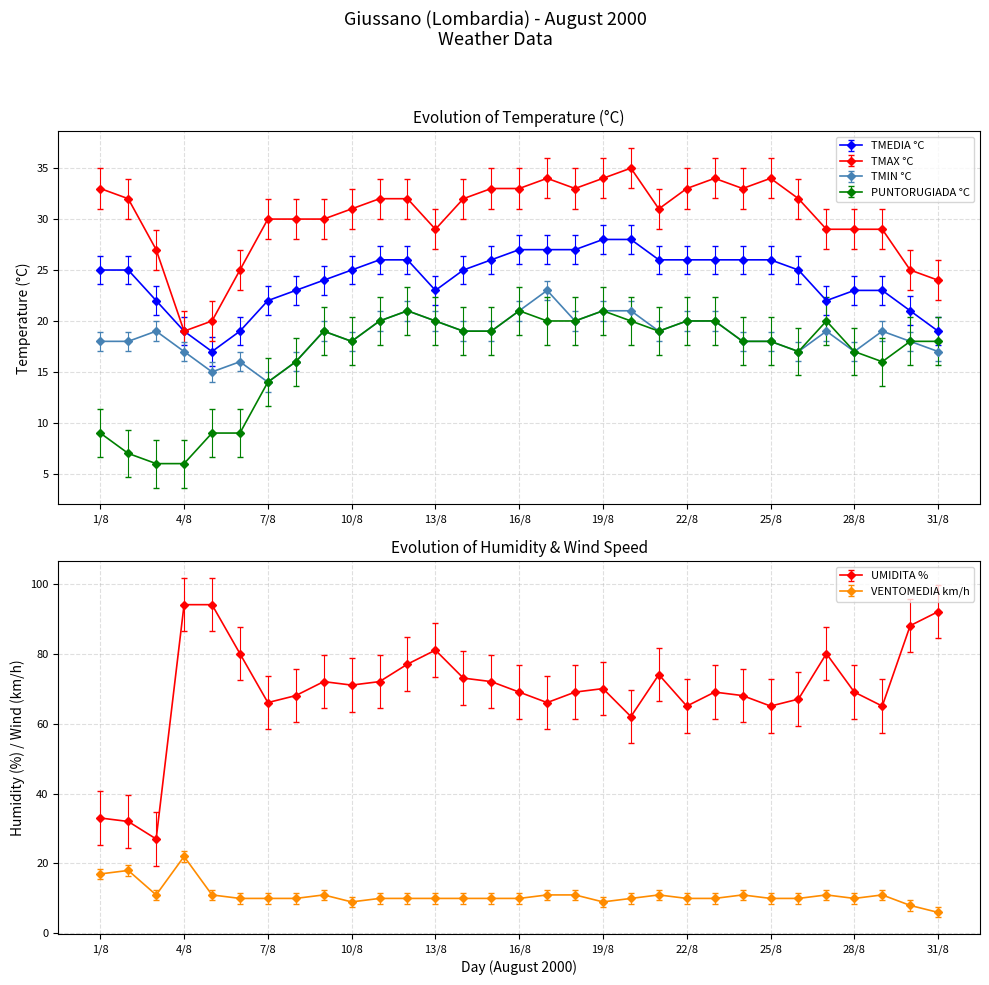

What is the label of the 2nd point from the right?

30/8